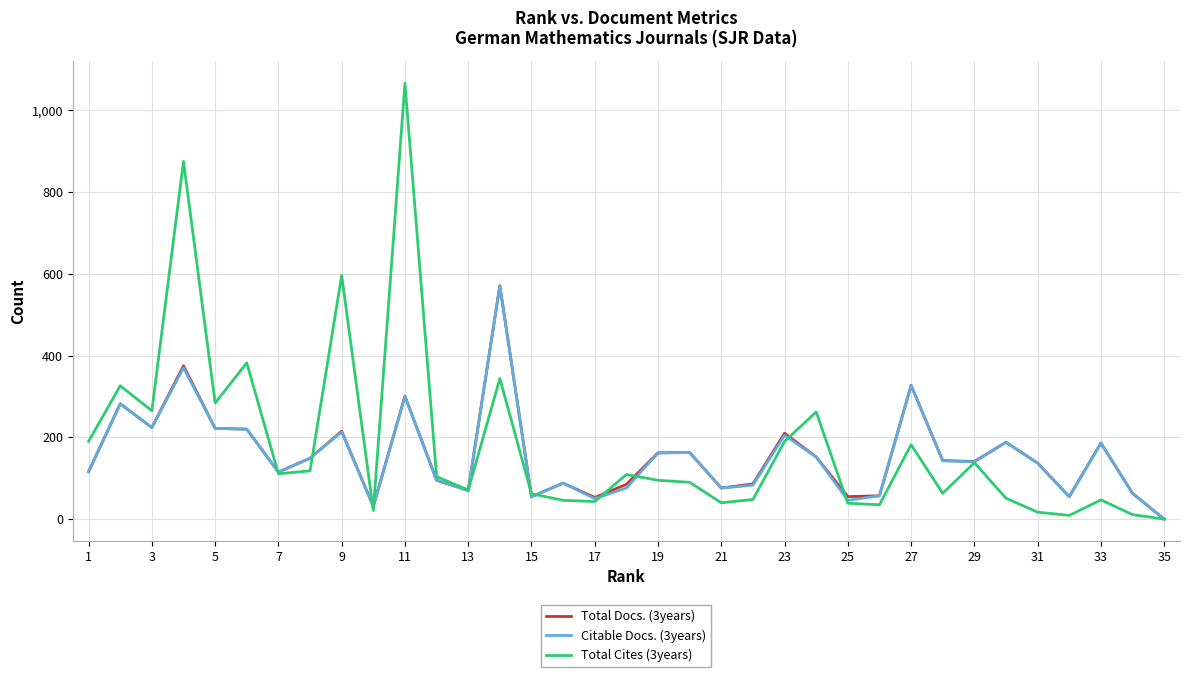

Which series has the widest spread of values?

Total Cites (3years)